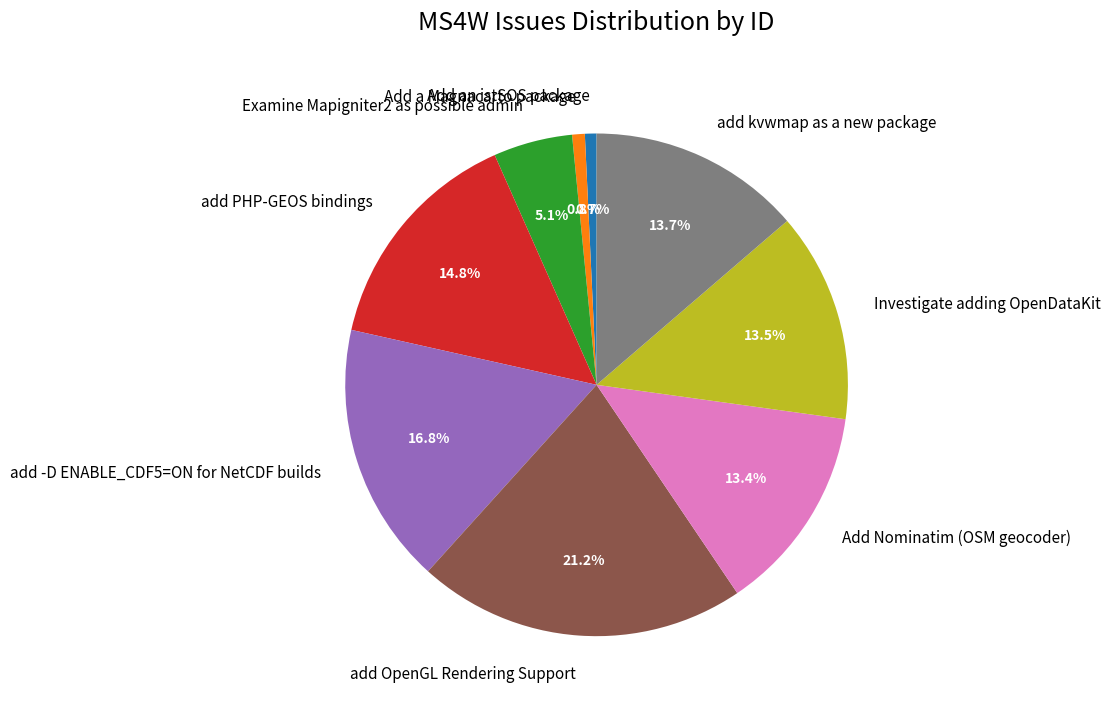

What percentage do Add a Magnacarto package and add OpenGL Rendering Support together represent?

22.0%